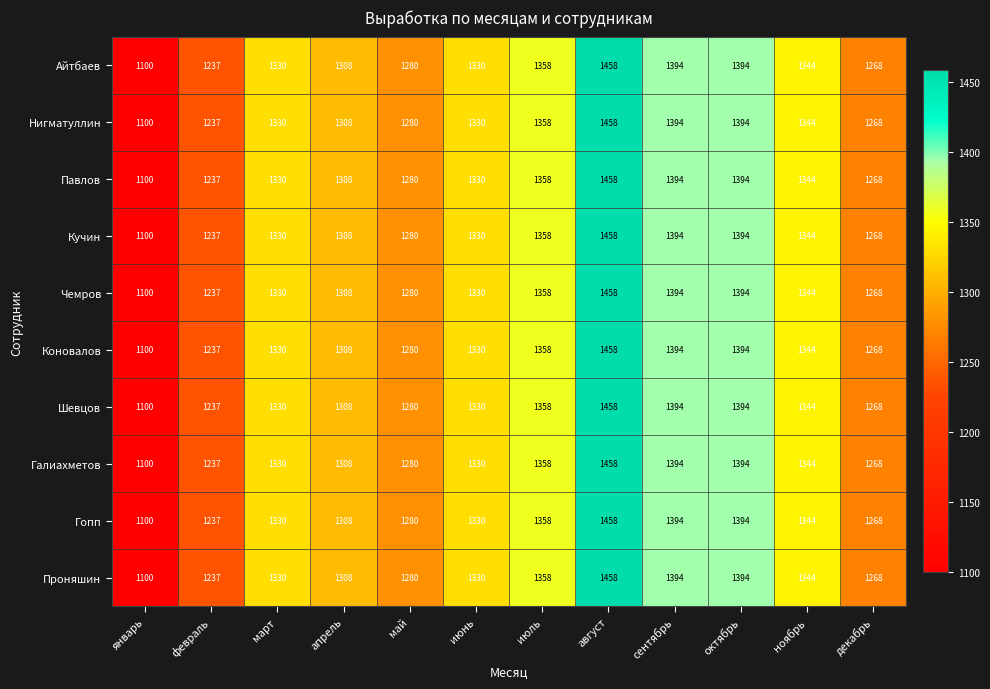

Where is Галиахметов nearest to the value 1279?

май